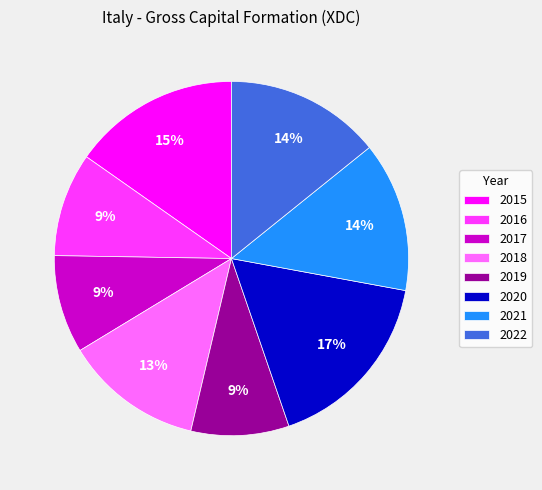

The 2015 slice represents 15% of the pie. True or false?

True